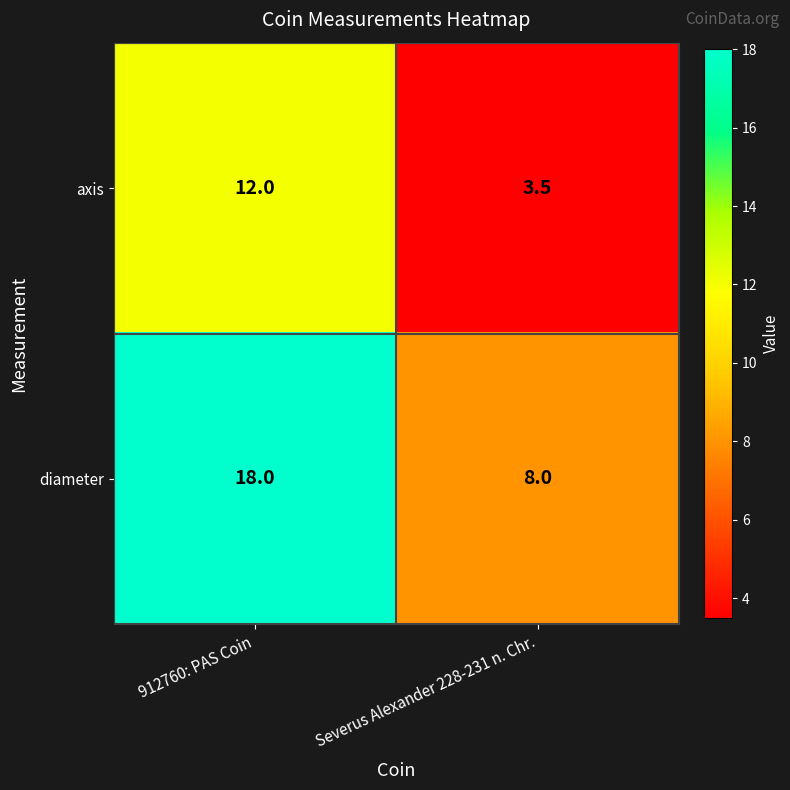

At which category is the sum across all series the highest?

912760: PAS Coin